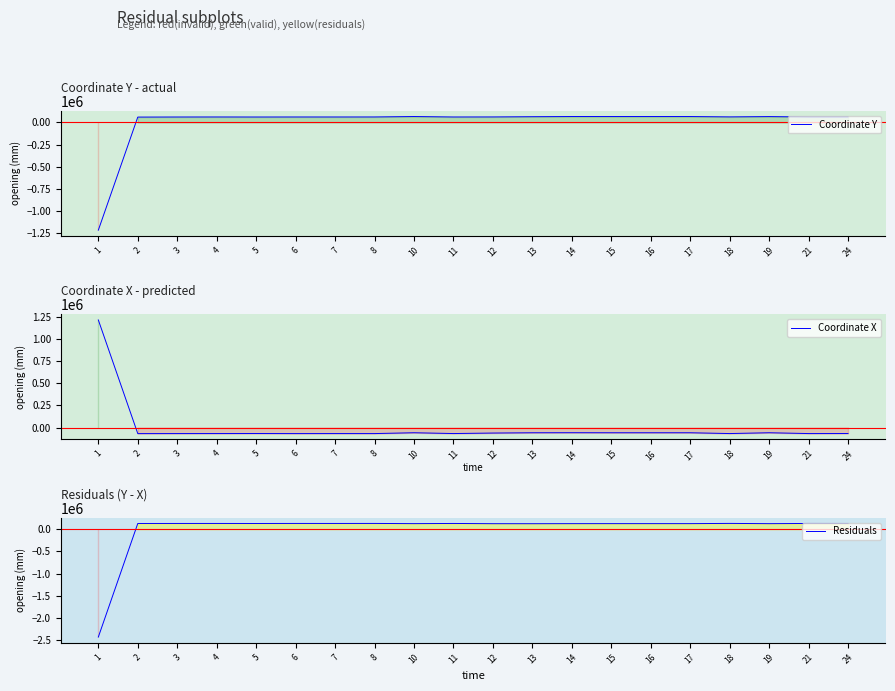

What is the difference between the highest and lowest values at 13?

182760.4